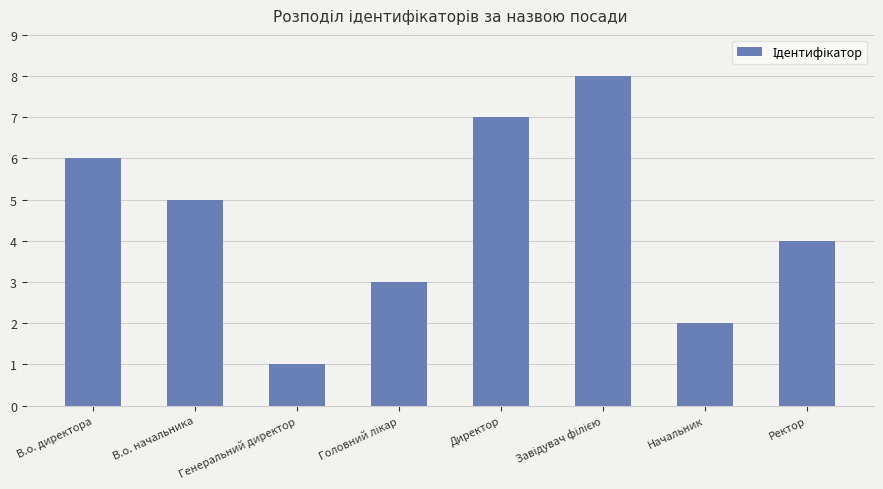

At which category does the chart reach its minimum across all series?

Генеральний директор